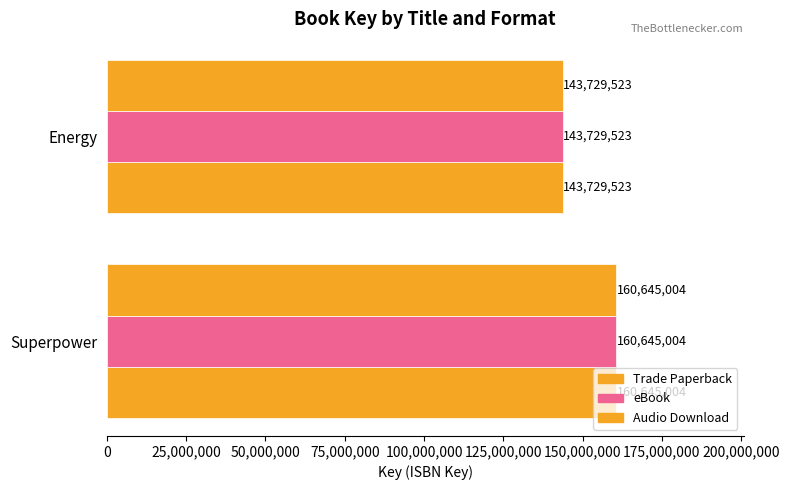

What is the highest value of the eBook series?

160645004